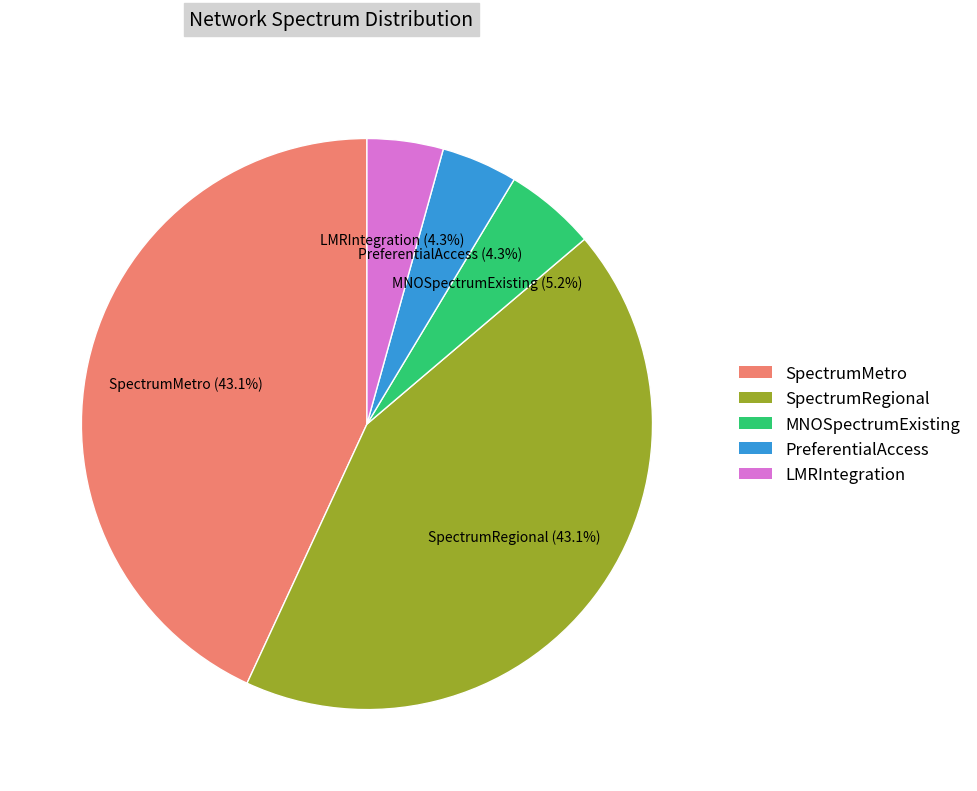

Count the number of slices in the pie.

5